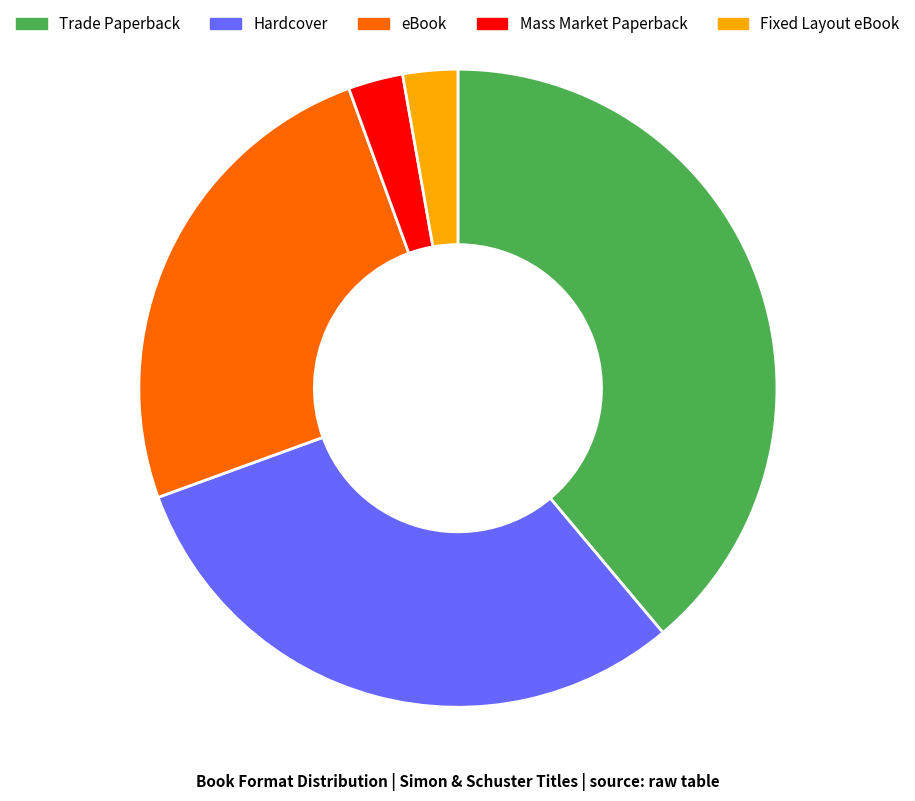

Do Fixed Layout eBook and eBook together represent more than half of the pie?

No